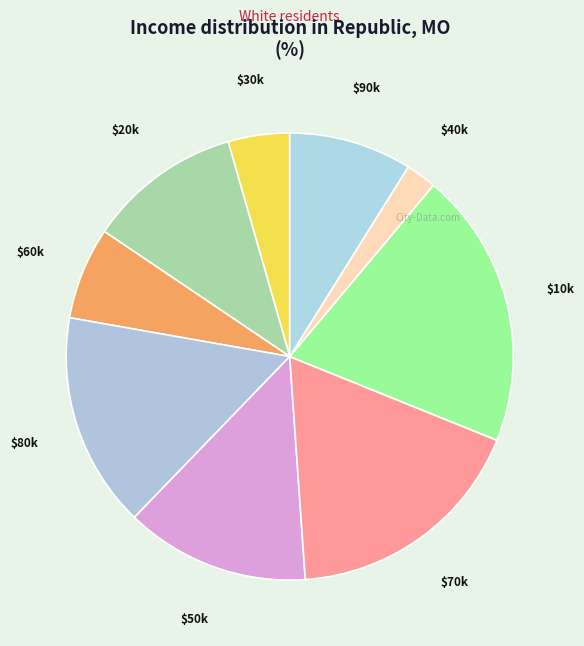

Is it true that $50k is 13% of the pie?

True